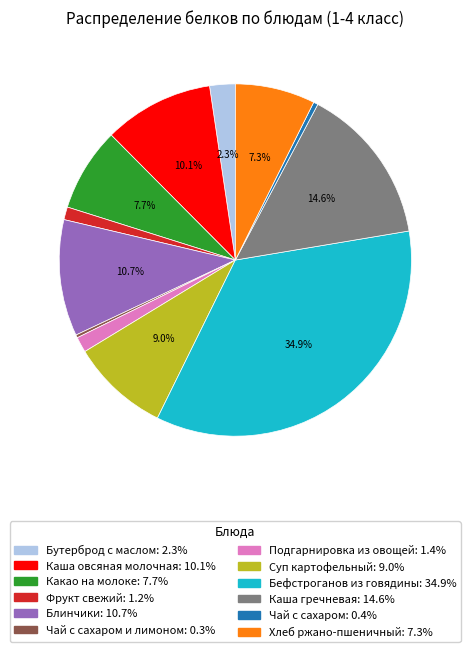

Is there a majority slice in this chart?

No